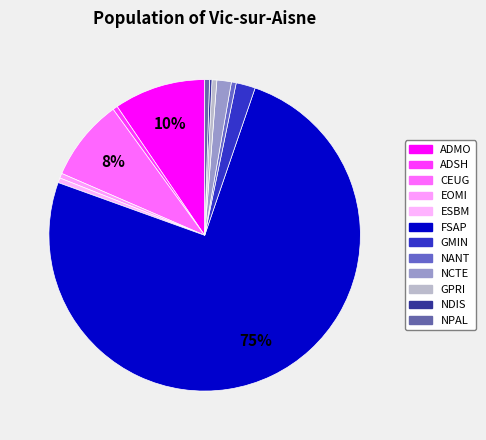

Rank the categories by value from highest to lowest.

FSAP, ADMO, CEUG, GMIN, NCTE, ADSH, EOMI, ESBM, NANT, GPRI, NPAL, NDIS